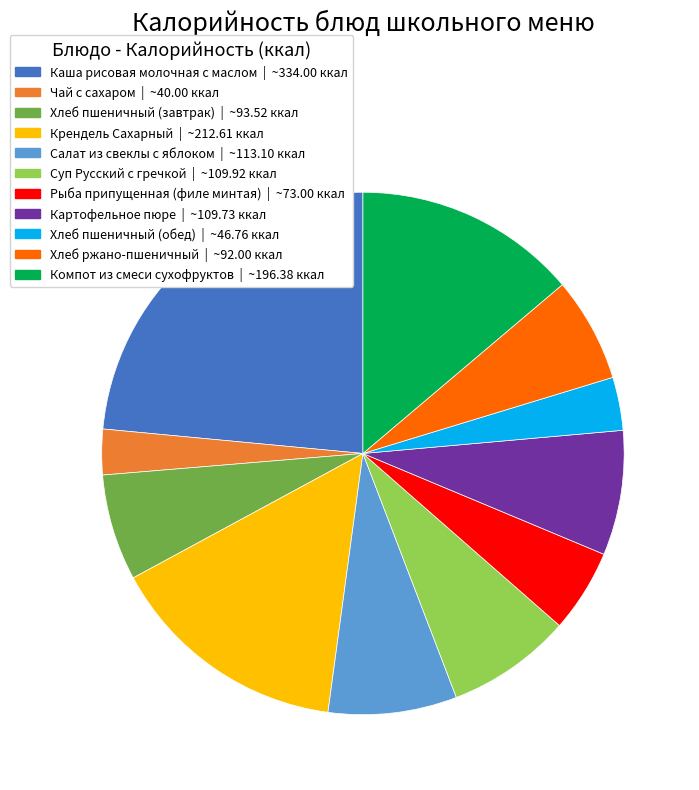

Is it true that Хлеб пшеничный (обед) is 3% of the pie?

True